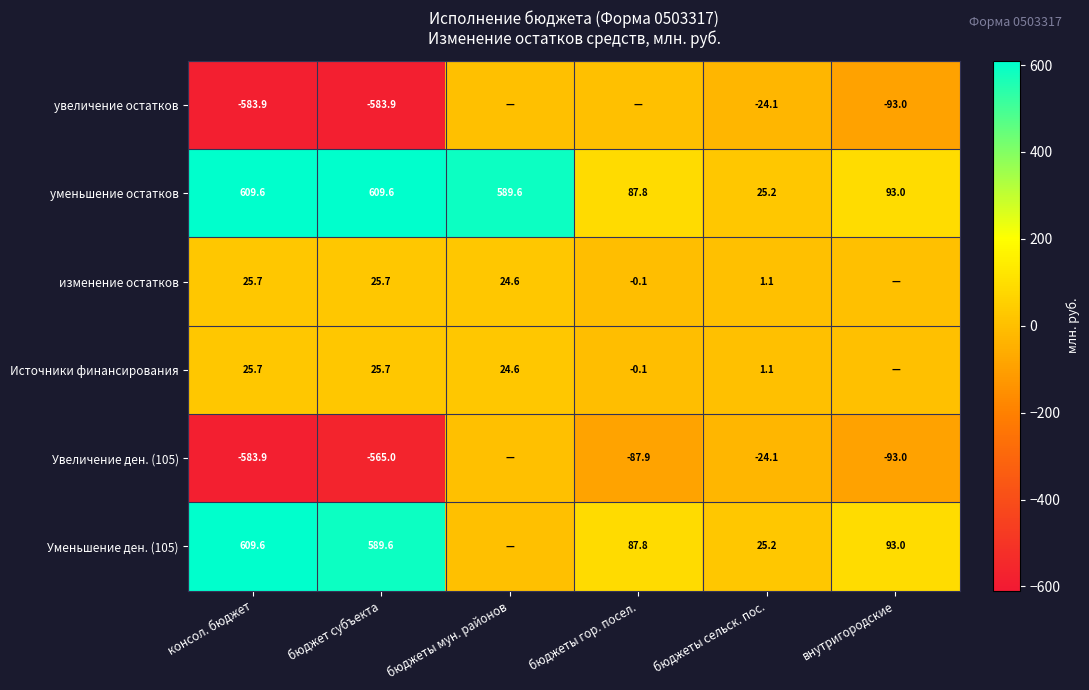

Count the number of data series in this chart.

6